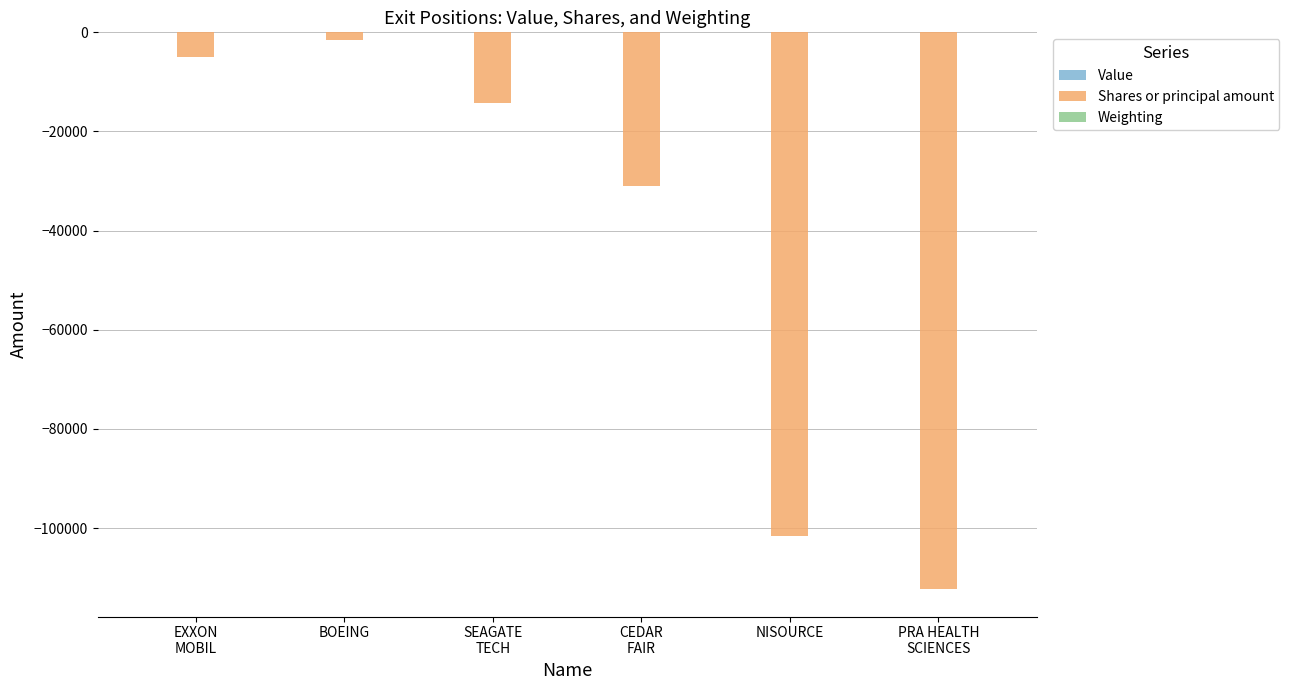

The Shares or principal amount series shows -101675.0 at NISOURCE. True or false?

True